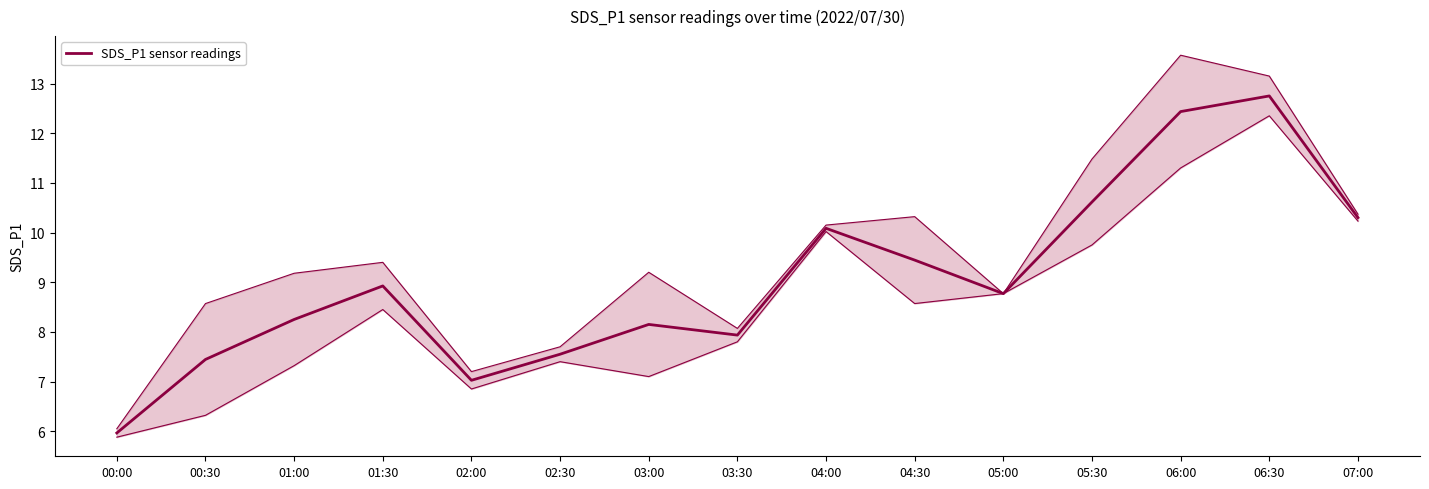

How many data points are above 8?

10